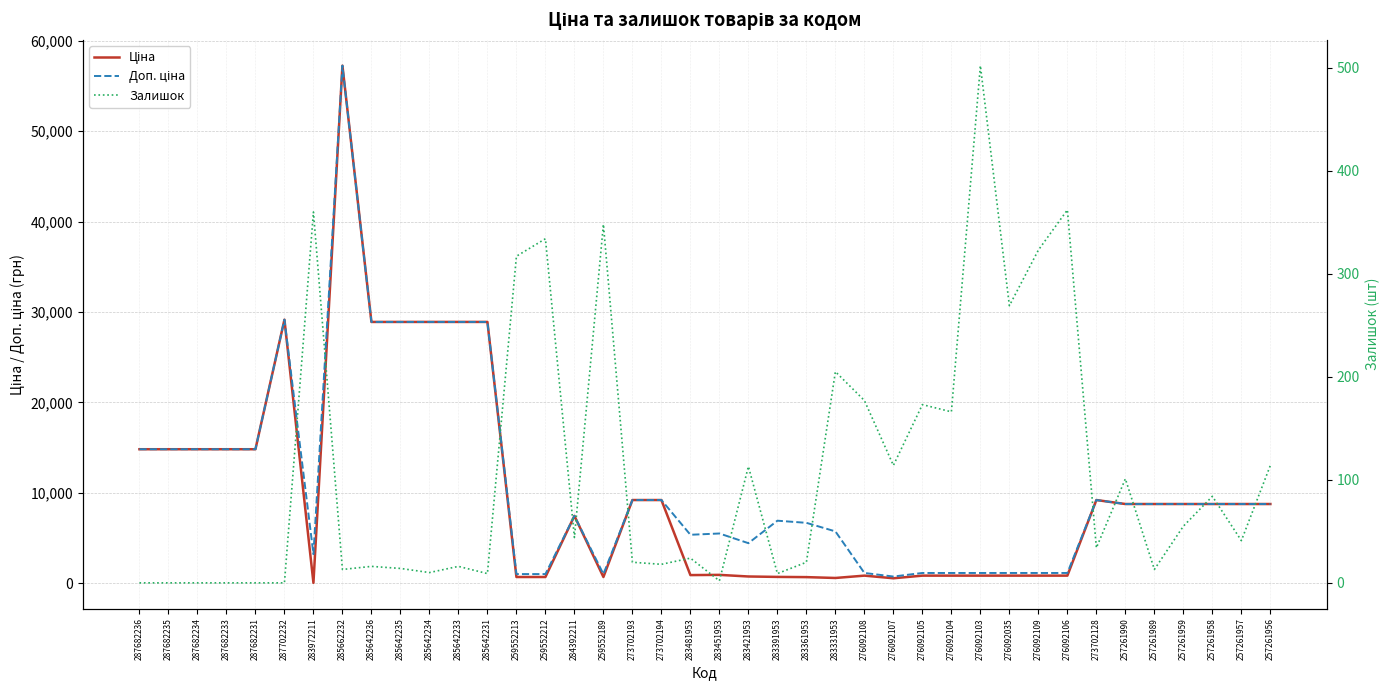

Reading right to left, what are all the values shown in this chart?

Ціна: 8755.5	8755.5	8755.5	8755.5	8755.5	8755.5	9196.3	831.5	831.5	831.5	831.5	831.5	831.5	540.5	831.5	572.7	667.4	691.0	737.2	915.8	892.2	9196.3	9196.3	679.8	7444.6	679.8	679.8	28901.7	28901.7	28901.7	28901.7	28901.7	57258.0	32.0	29152.3	14817.6	14817.6	14817.6	14817.6	14817.6
Доп. ціна: 8755.5	8755.5	8755.5	8755.5	8755.5	8755.5	9196.3	1126.7	1126.7	1126.7	1126.7	1126.7	1126.7	732.0	1126.7	5727.0	6673.6	6910.3	4423.0	5495.0	5353.1	9196.3	9196.3	1004.1	7444.6	1004.1	1004.1	28901.7	28901.7	28901.7	28901.7	28901.7	57258.0	3205.0	29152.3	14817.6	14817.6	14817.6	14817.6	14817.6
Залишок: 114.0	41.0	84.0	55.0	13.0	101.0	34.0	362.0	323.0	269.0	502.0	166.0	173.0	114.0	177.0	205.0	20.0	9.0	113.0	2.0	24.0	18.0	20.0	348.0	44.0	334.0	317.0	9.0	16.0	10.0	14.0	16.0	13.0	360.0	0.0	0.0	0.0	0.0	0.0	0.0